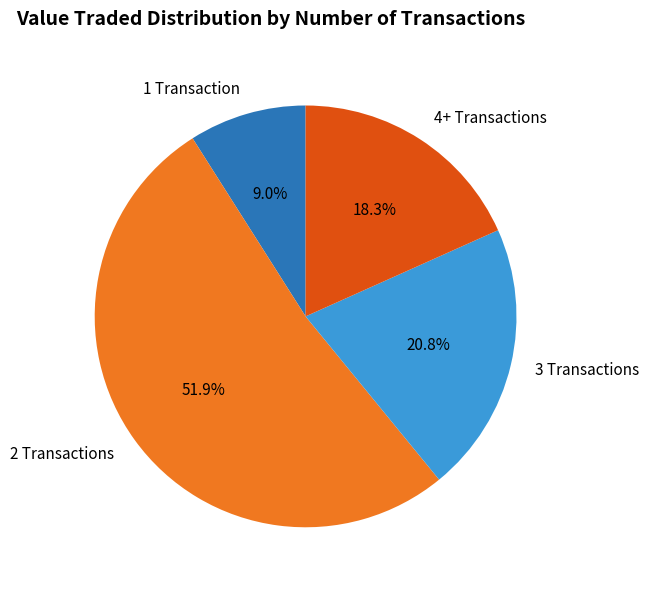

What percentage is NOT represented by 4+ Transactions?

81.7%